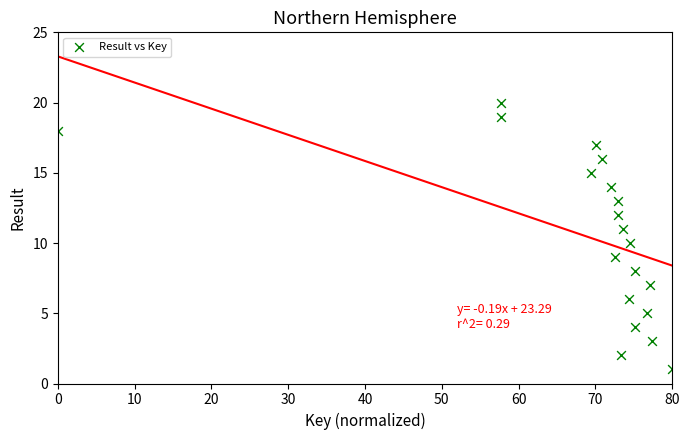

What is the range of Y values (max minus min)?

19